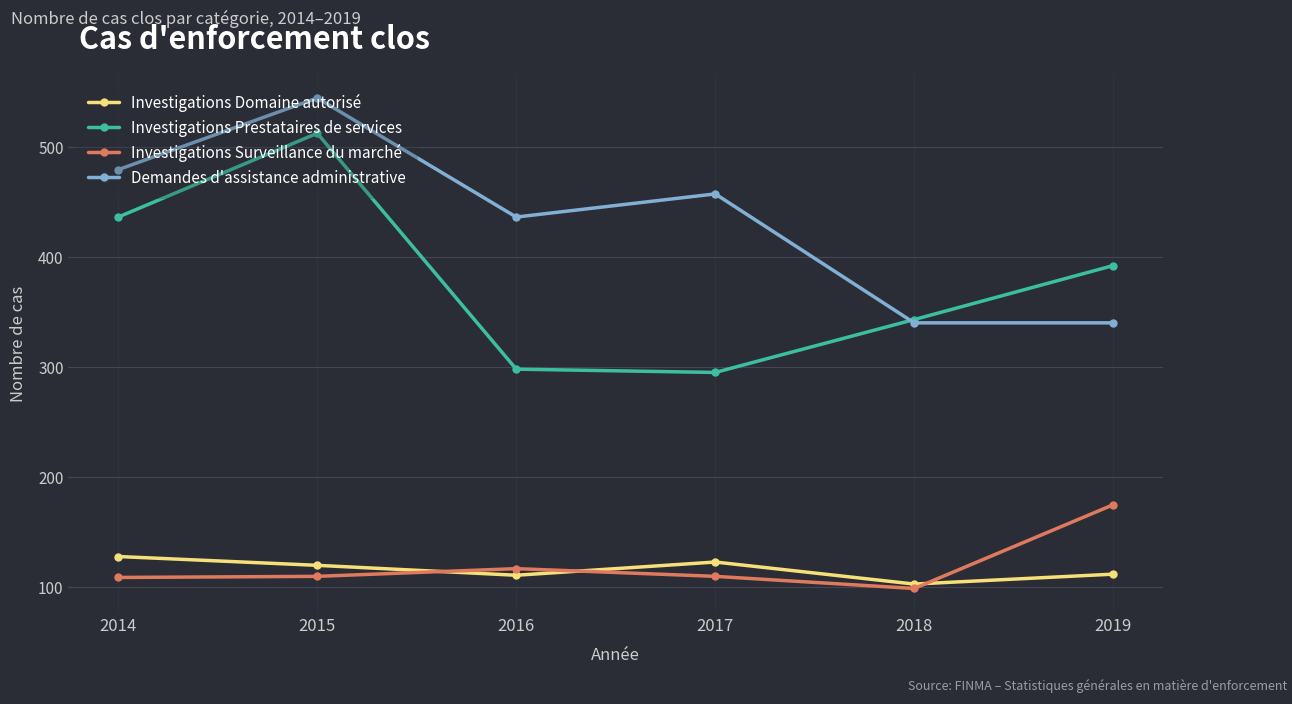

The Investigations Surveillance du marché series shows 109 at 2014. True or false?

True